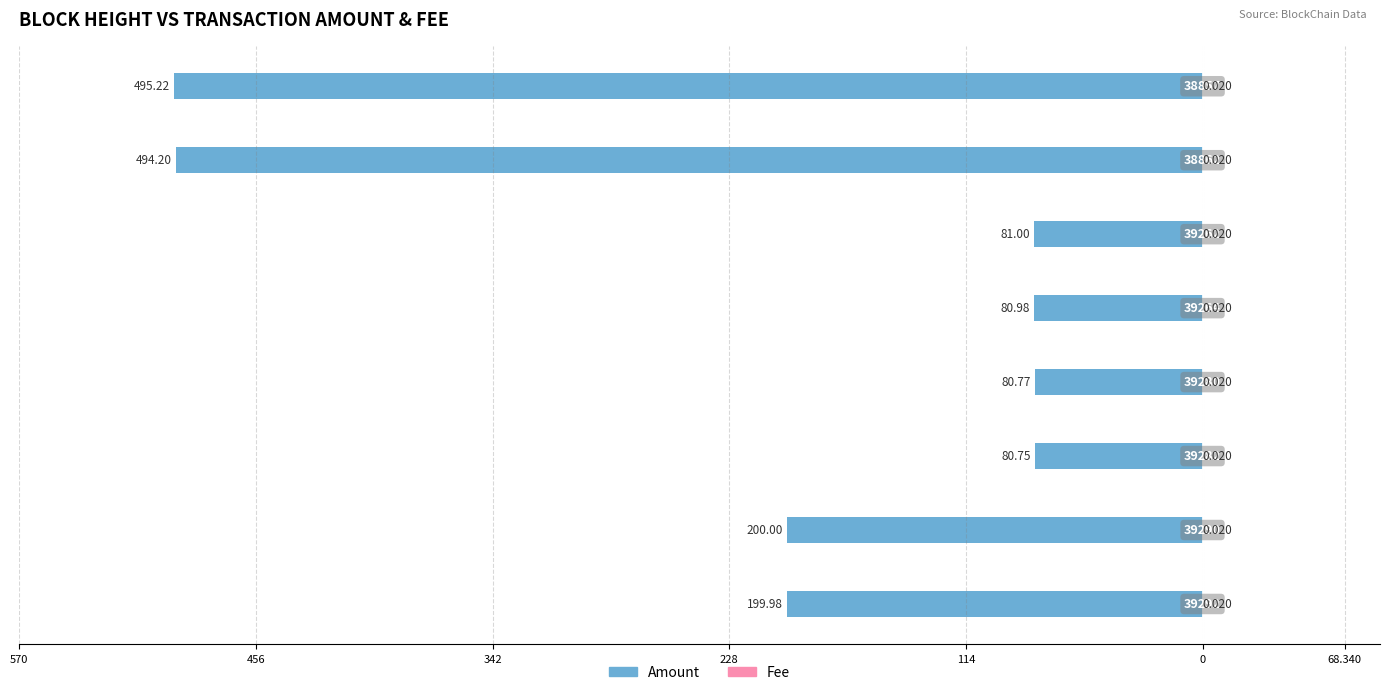

How many series are shown in this chart?

2